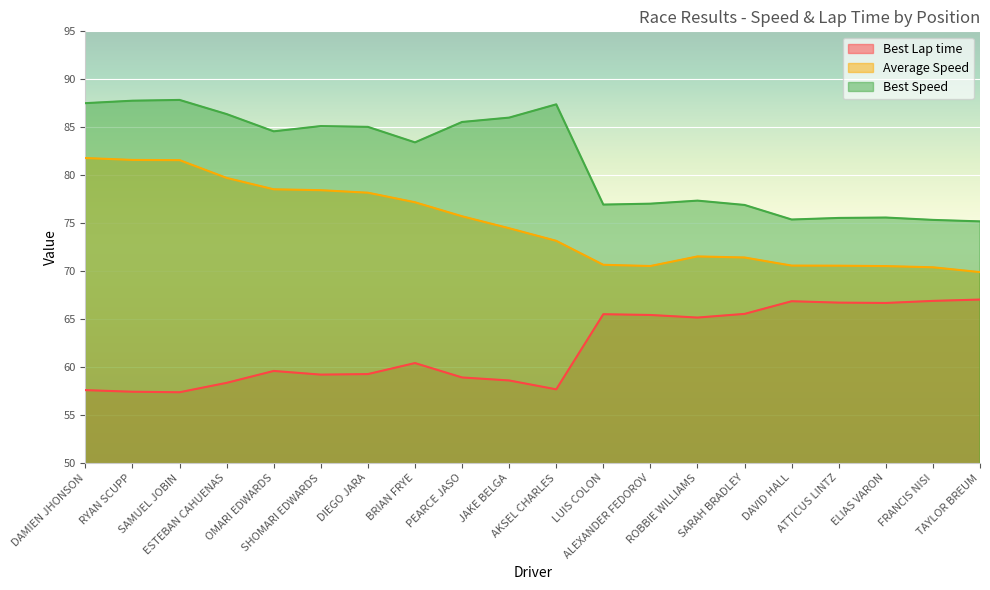

List the labels in order of Best Speed value, smallest first.

TAYLOR BREUM, FRANCIS NISI, DAVID HALL, ATTICUS LINTZ, ELIAS VARON, SARAH BRADLEY, LUIS COLON, ALEXANDER FEDOROV, ROBBIE WILLIAMS, BRIAN FRYE, OMARI EDWARDS, DIEGO JARA, SHOMARI EDWARDS, PEARCE JASO, JAKE BELGA, ESTEBAN CAHUENAS, AKSEL CHARLES, DAMIEN JHONSON, RYAN SCUPP, SAMUEL JOBIN